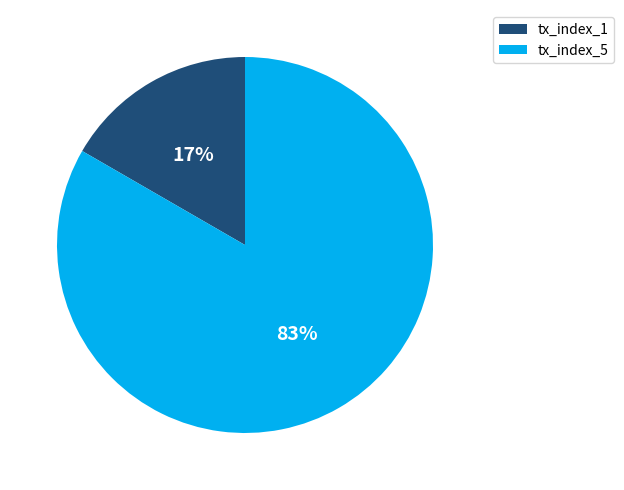

True or false: tx_index_1 accounts for 24% of the total.

False